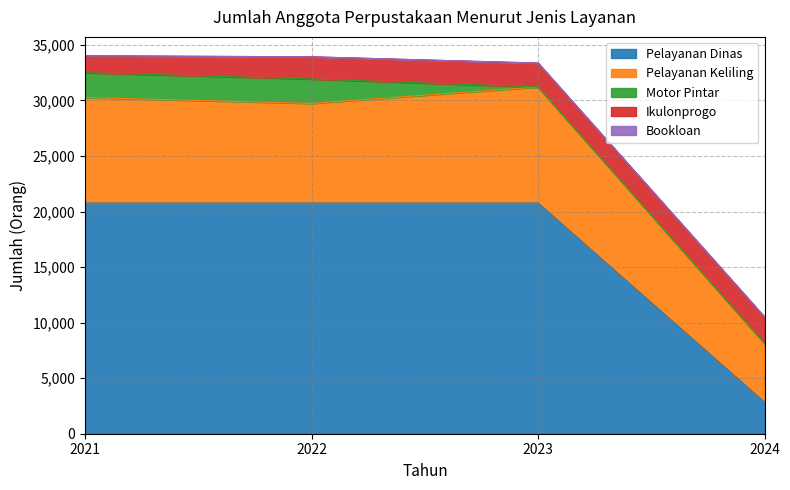

Rank the categories by Bookloan value from lowest to highest.

2021, 2022, 2023, 2024